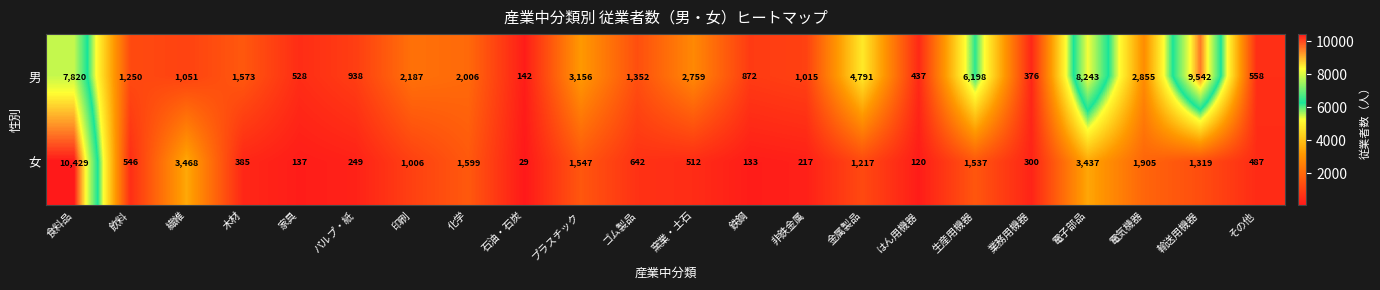

Count the number of data series in this chart.

2